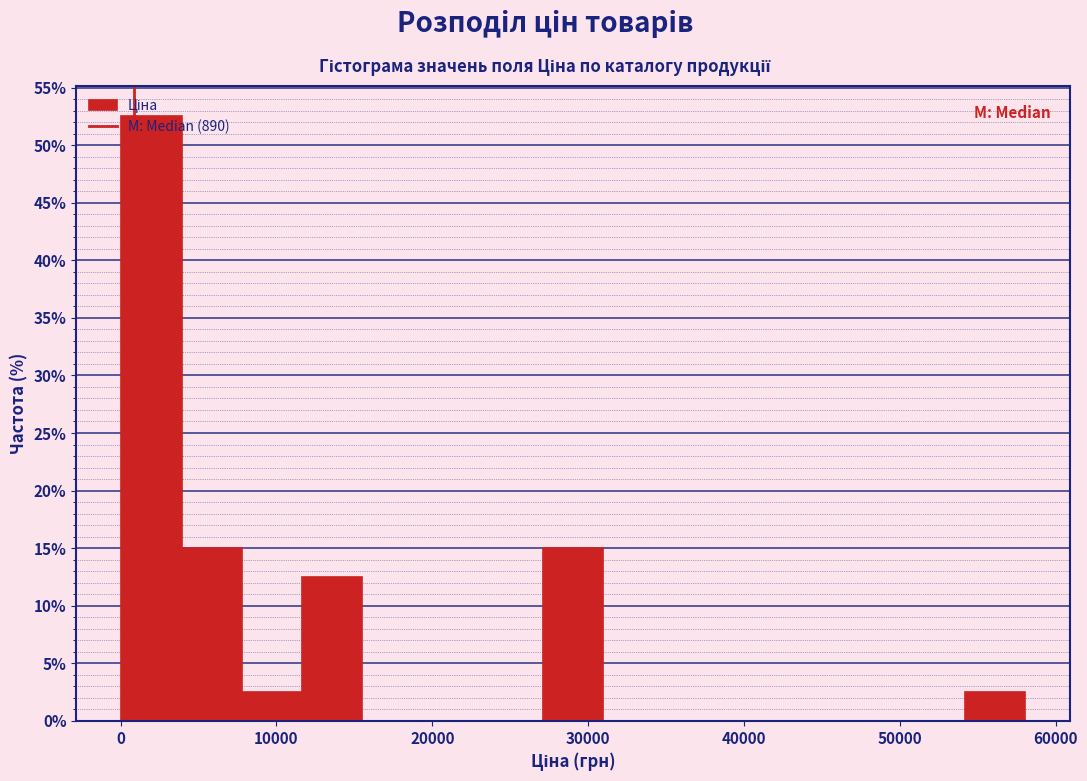

Read against the x-axis, roughly where is the centre of the tallest bar?

2000